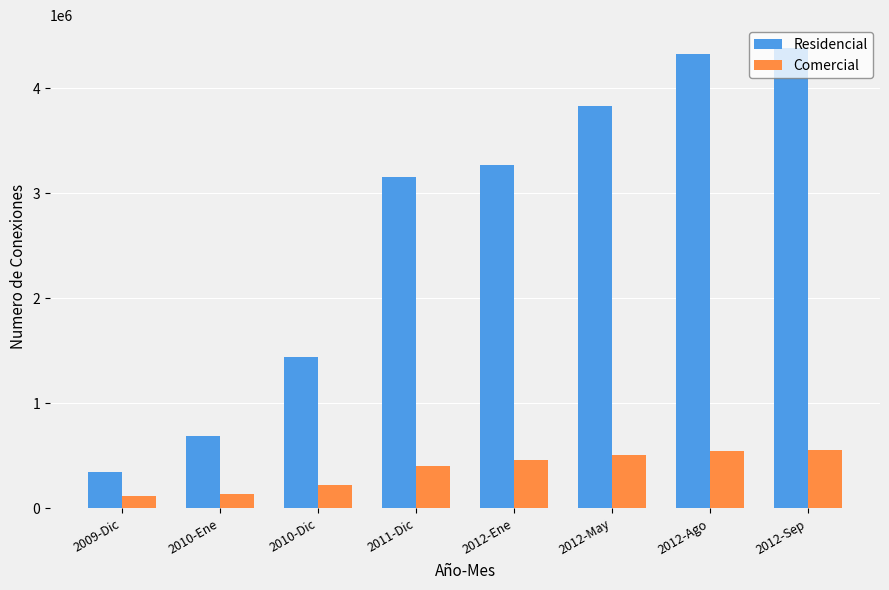

What is the difference between the maximum and second lowest values in the Comercial series?

414505